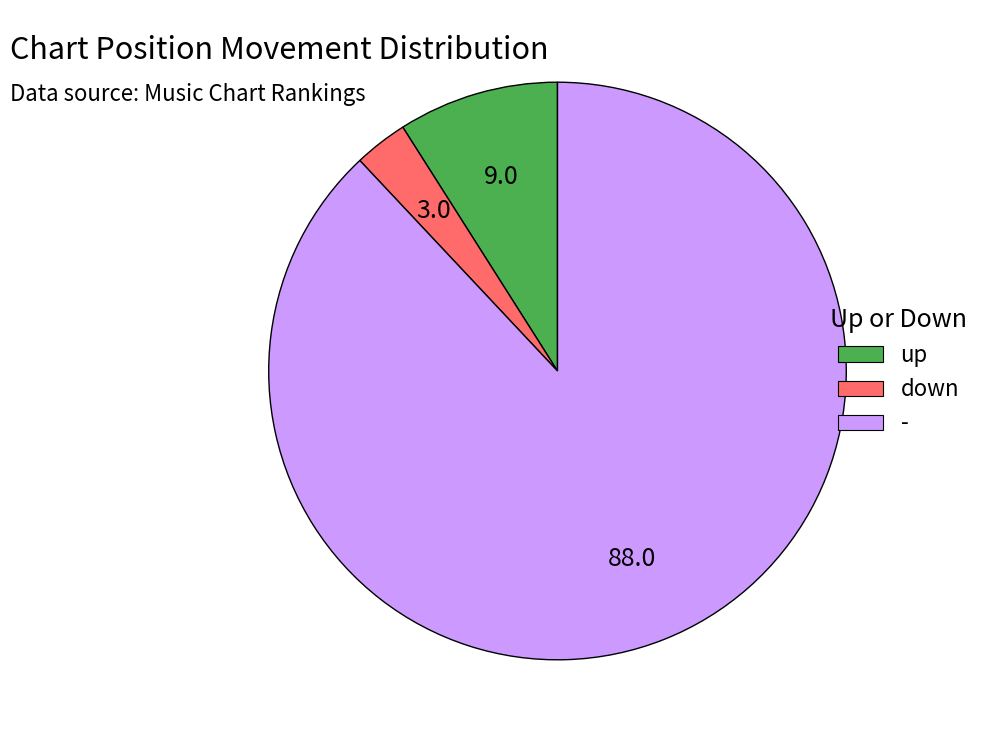

What is the ratio of the value at - to the value at down?

29.3